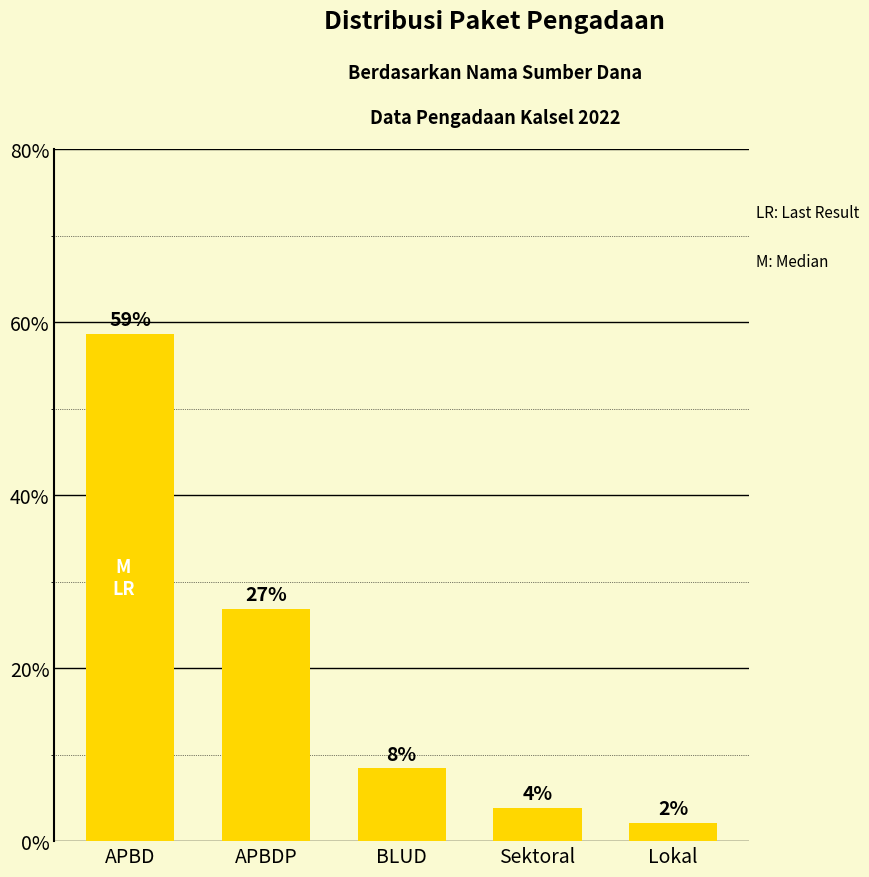

Does the chart contain stacked bars?

No